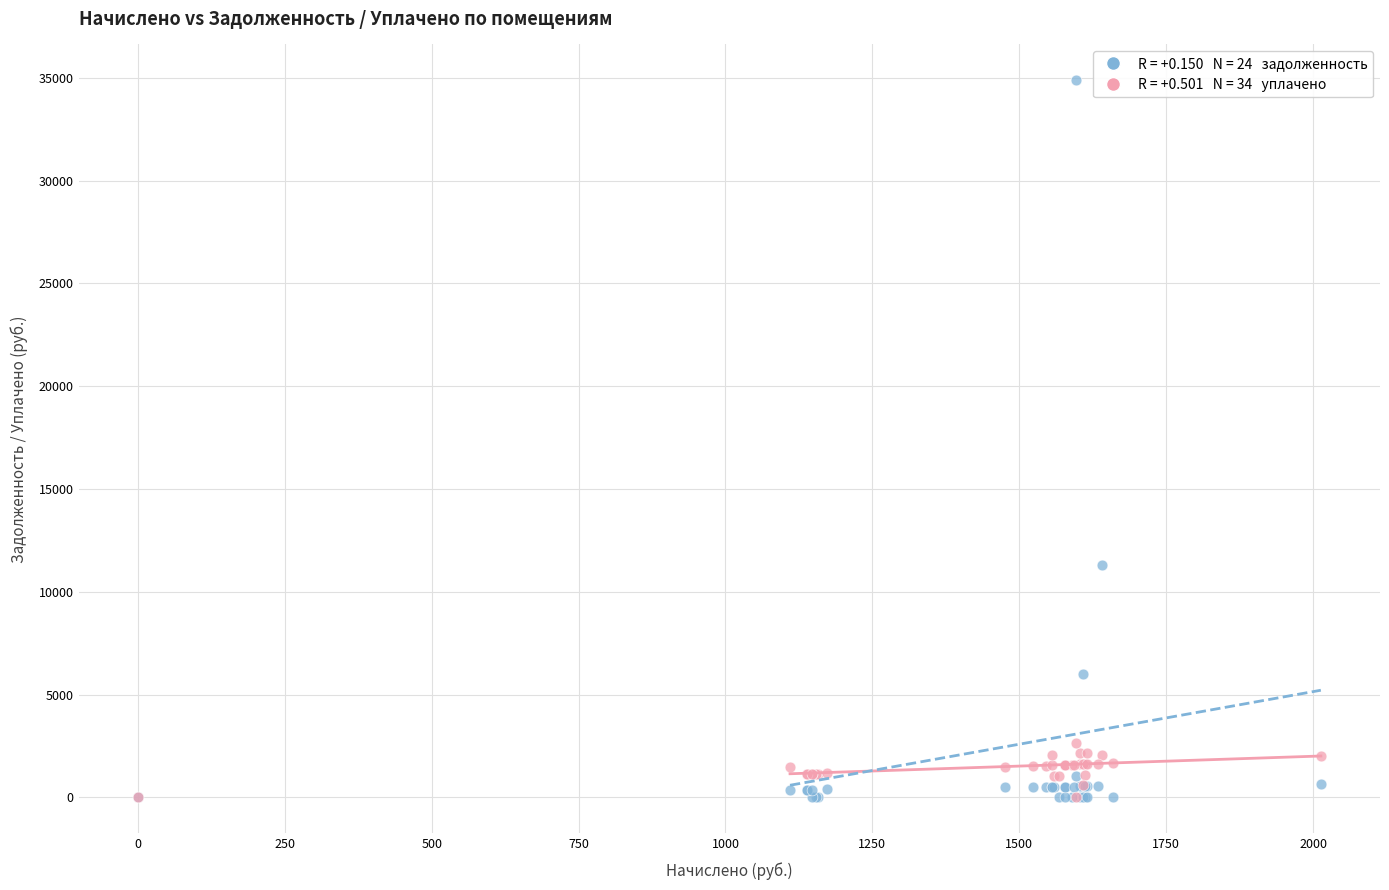

Across all series, what Y value is closest to 17441?

11303.9